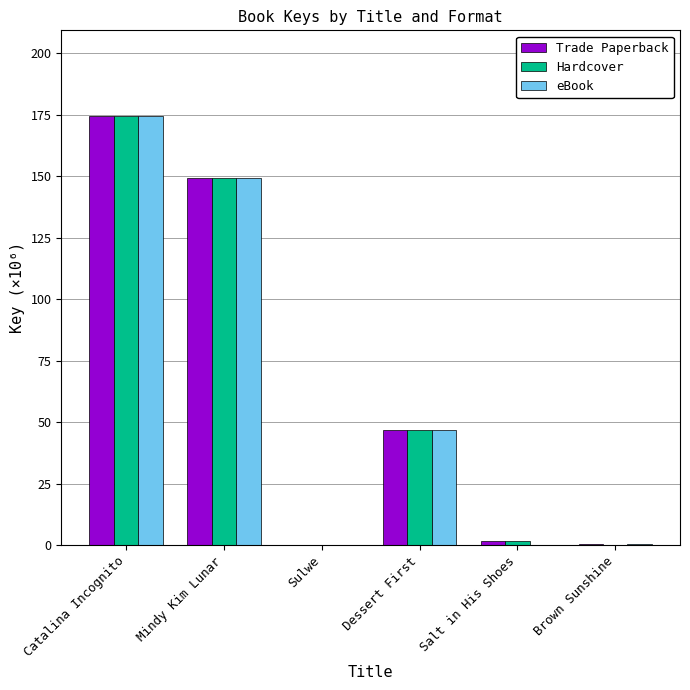

At which label is Hardcover closest to 87?

Dessert First